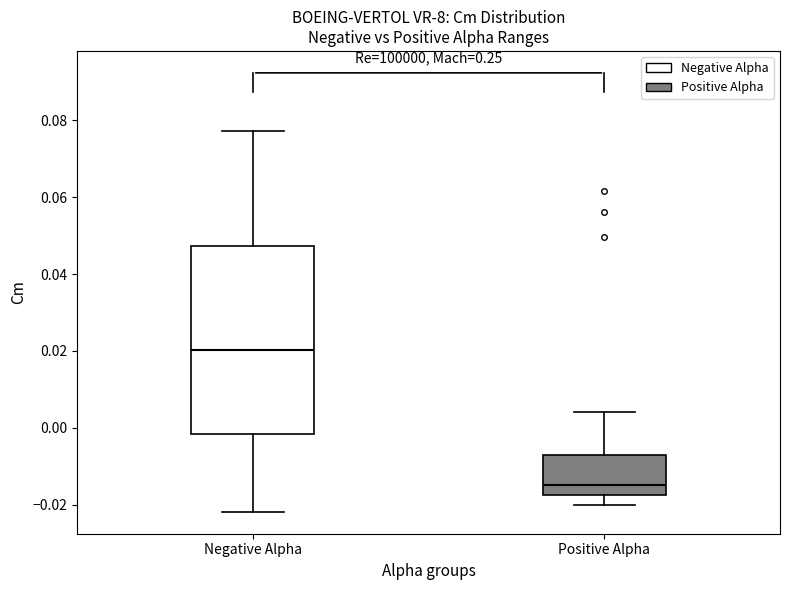

Which box's median line is the lowest?

Positive Alpha